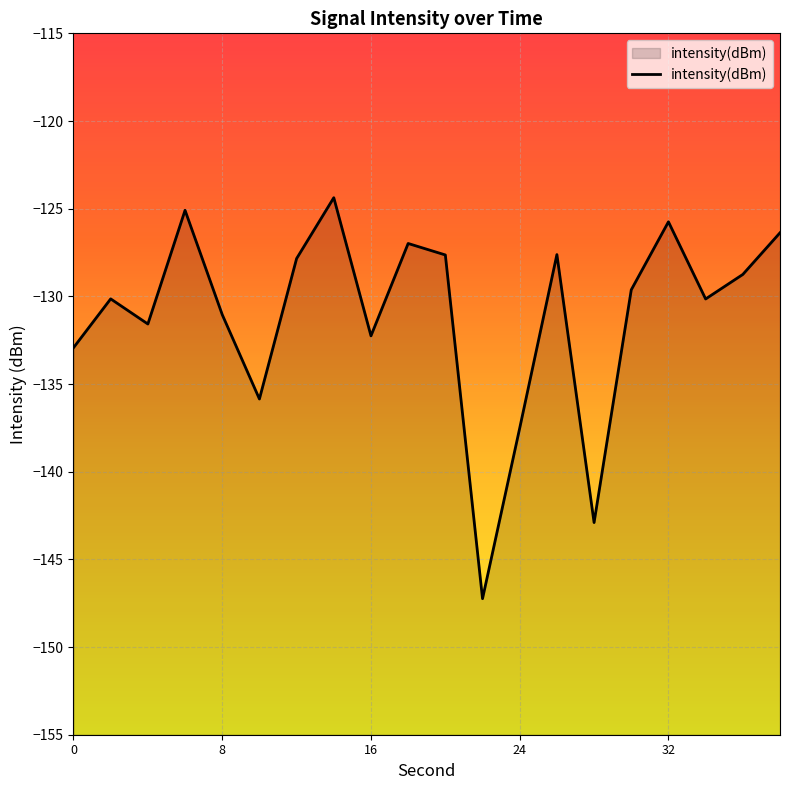

How many distinct data groups are displayed?

1